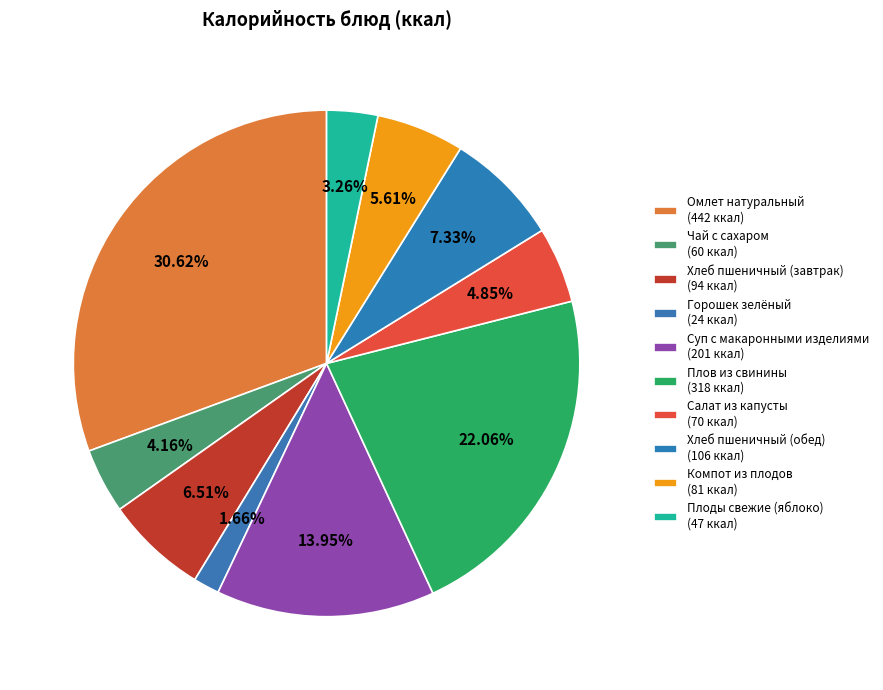

Does Чай с сахаром account for over 50% of the chart?

No